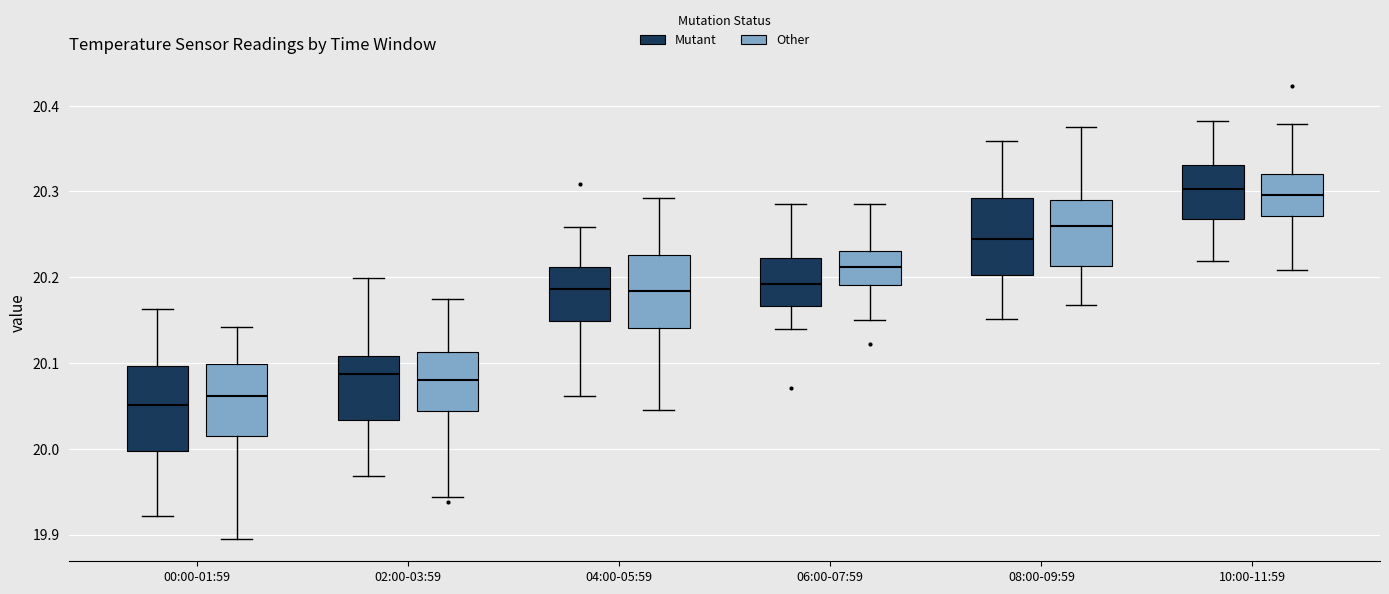

Reading left to right, read every box against the y-axis: the position of its median line, the range the box covers, and the ends of its whiskers. The values are not printed on the chart, so give them approximately, as read against the axis.

00:00-01:59 (Mutant): median 20.05, box 20.00 to 20.10, whiskers 19.92 to 20.16
00:00-01:59 (Other): median 20.06, box 20.01 to 20.10, whiskers 19.90 to 20.14
02:00-03:59 (Mutant): median 20.09, box 20.03 to 20.11, whiskers 19.97 to 20.20
02:00-03:59 (Other): median 20.08, box 20.04 to 20.11, whiskers 19.94 to 20.17
04:00-05:59 (Mutant): median 20.19, box 20.15 to 20.21, whiskers 20.06 to 20.26
04:00-05:59 (Other): median 20.18, box 20.14 to 20.23, whiskers 20.04 to 20.29
06:00-07:59 (Mutant): median 20.19, box 20.17 to 20.22, whiskers 20.14 to 20.28
06:00-07:59 (Other): median 20.21, box 20.19 to 20.23, whiskers 20.15 to 20.29
08:00-09:59 (Mutant): median 20.25, box 20.20 to 20.29, whiskers 20.15 to 20.36
08:00-09:59 (Other): median 20.26, box 20.21 to 20.29, whiskers 20.17 to 20.38
10:00-11:59 (Mutant): median 20.30, box 20.27 to 20.33, whiskers 20.22 to 20.38
10:00-11:59 (Other): median 20.30, box 20.27 to 20.32, whiskers 20.21 to 20.38